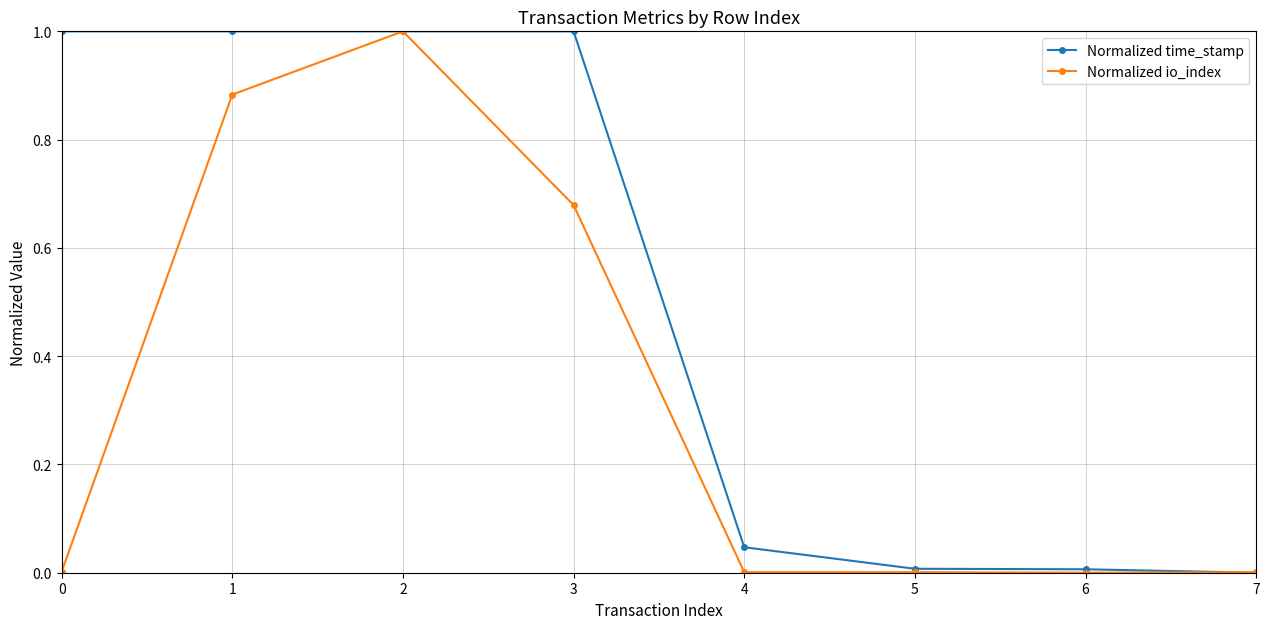

How many lines are shown in the chart?

2